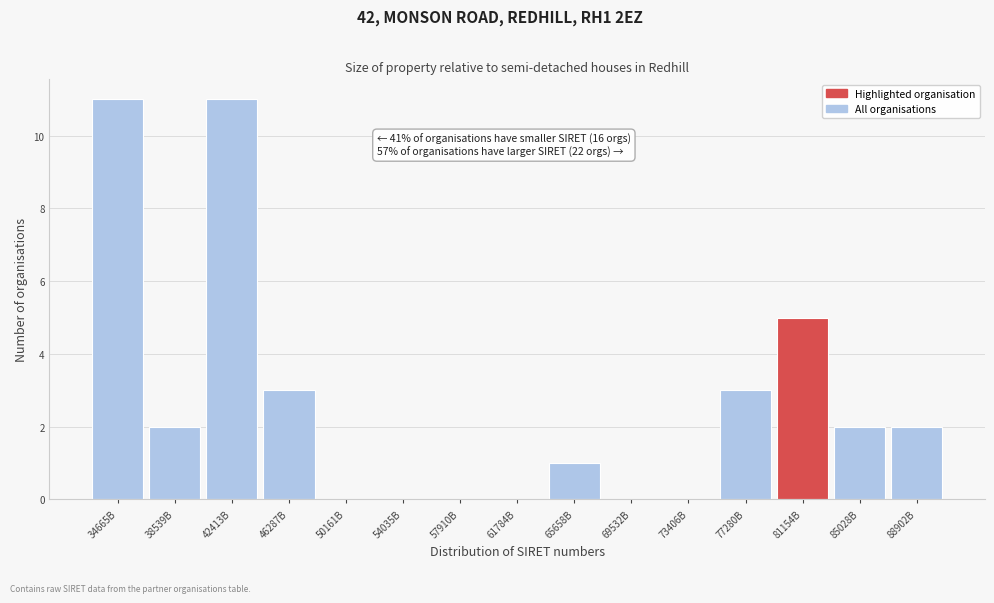

Reading right to left, extract all data points from this chart.

88902B=2	85028B=2	81154B=5	77280B=3	73406B=0	69532B=0	65658B=1	61784B=0	57910B=0	54035B=0	50161B=0	46287B=3	42413B=11	38539B=2	34665B=11